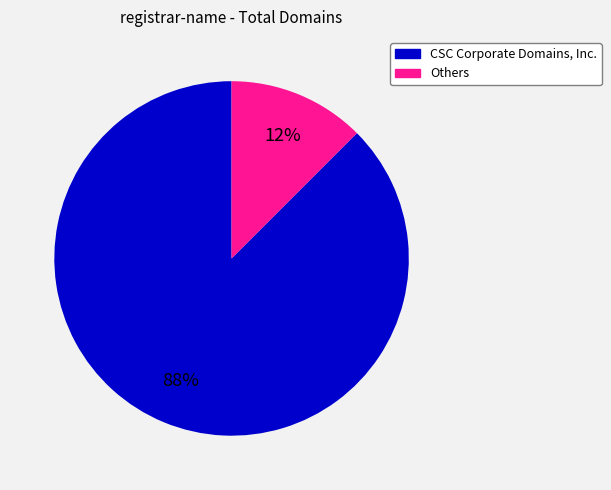

Does any single category account for the majority?

Yes